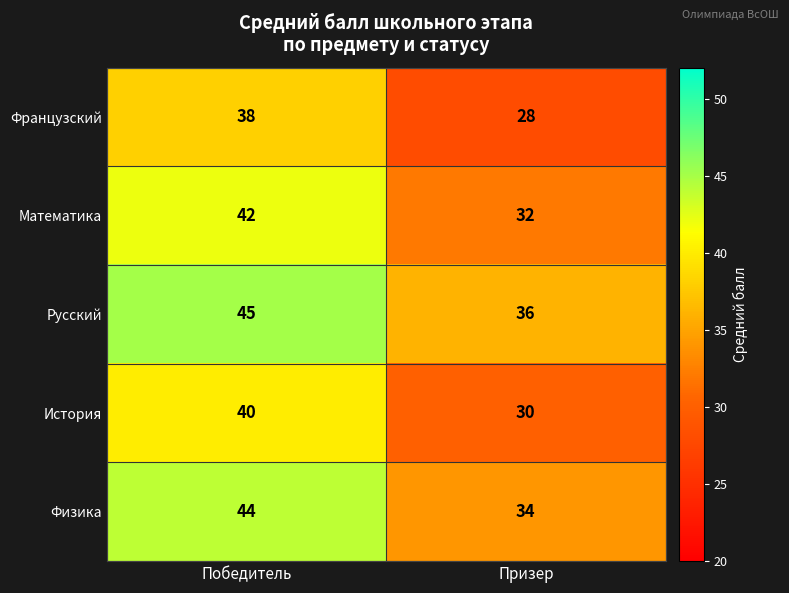

Reading left to right, transcribe all the data shown in this chart.

Французский: 38	28
Математика: 42	32
Русский: 45	36
История: 40	30
Физика: 44	34